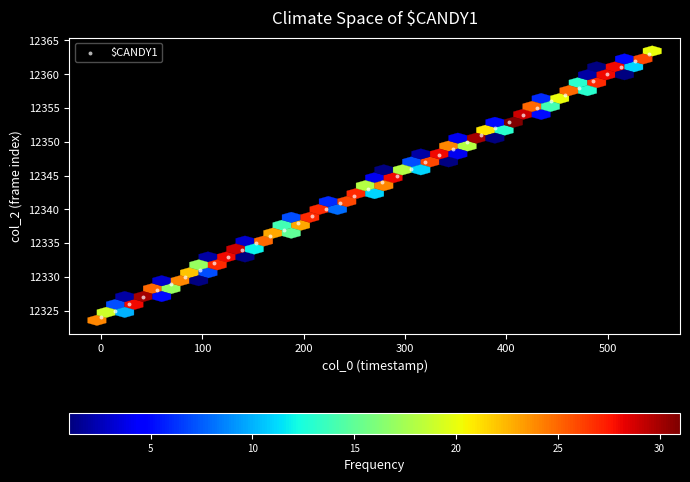

What is the range of Y values (max minus min)?

39